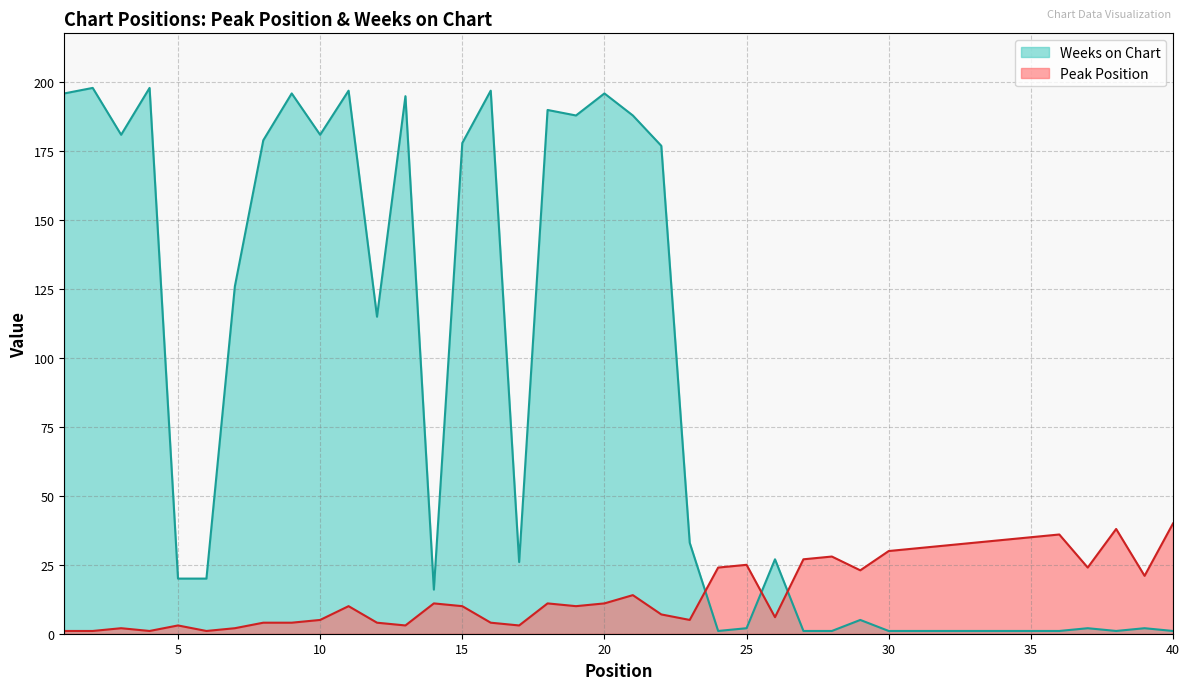

What is the difference between the highest and lowest values at 23?

28